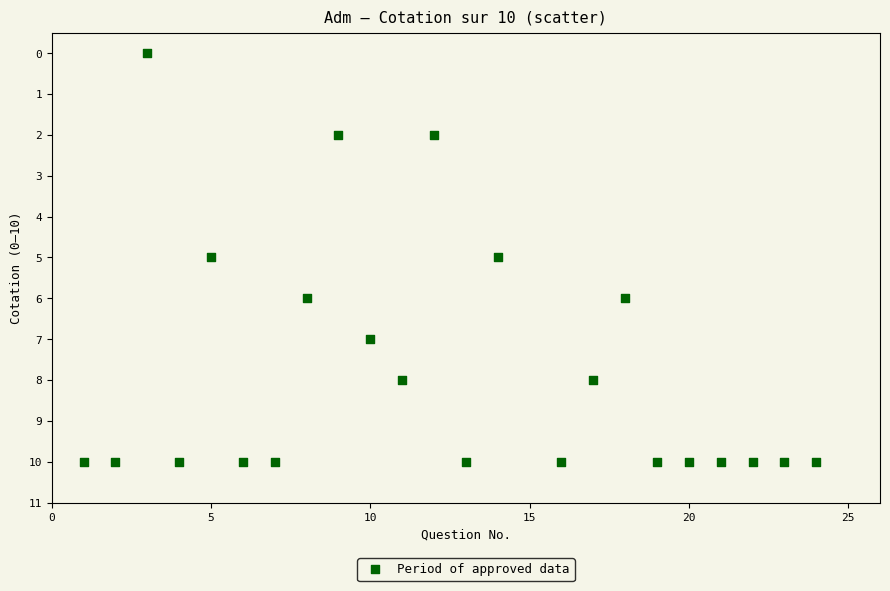

What is the range of Y values (max minus min)?

10